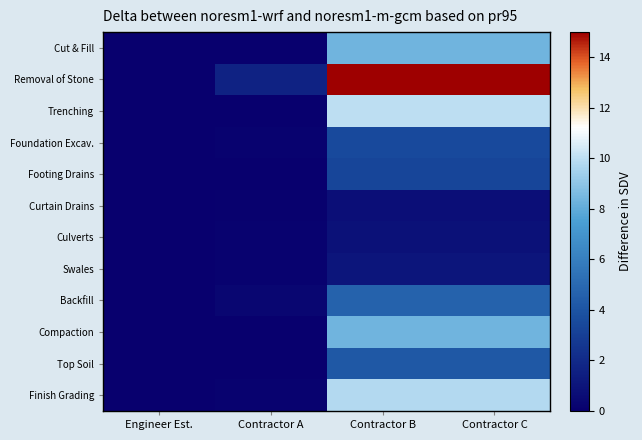

Which series has the largest total across all categories?

Removal of Stone